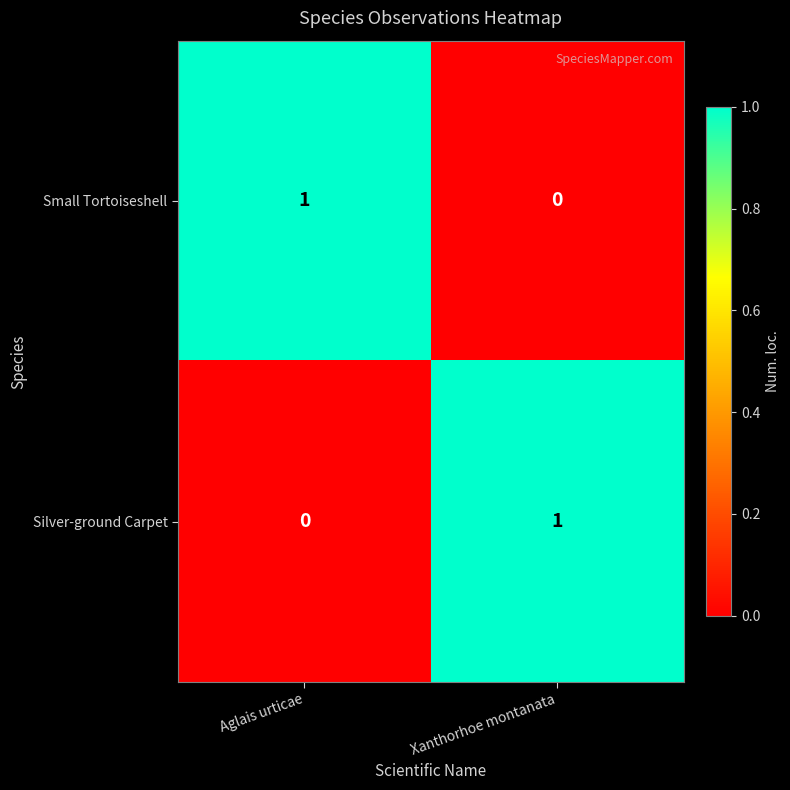

At Aglais urticae, list the series in order from smallest to largest.

Silver-ground Carpet, Small Tortoiseshell